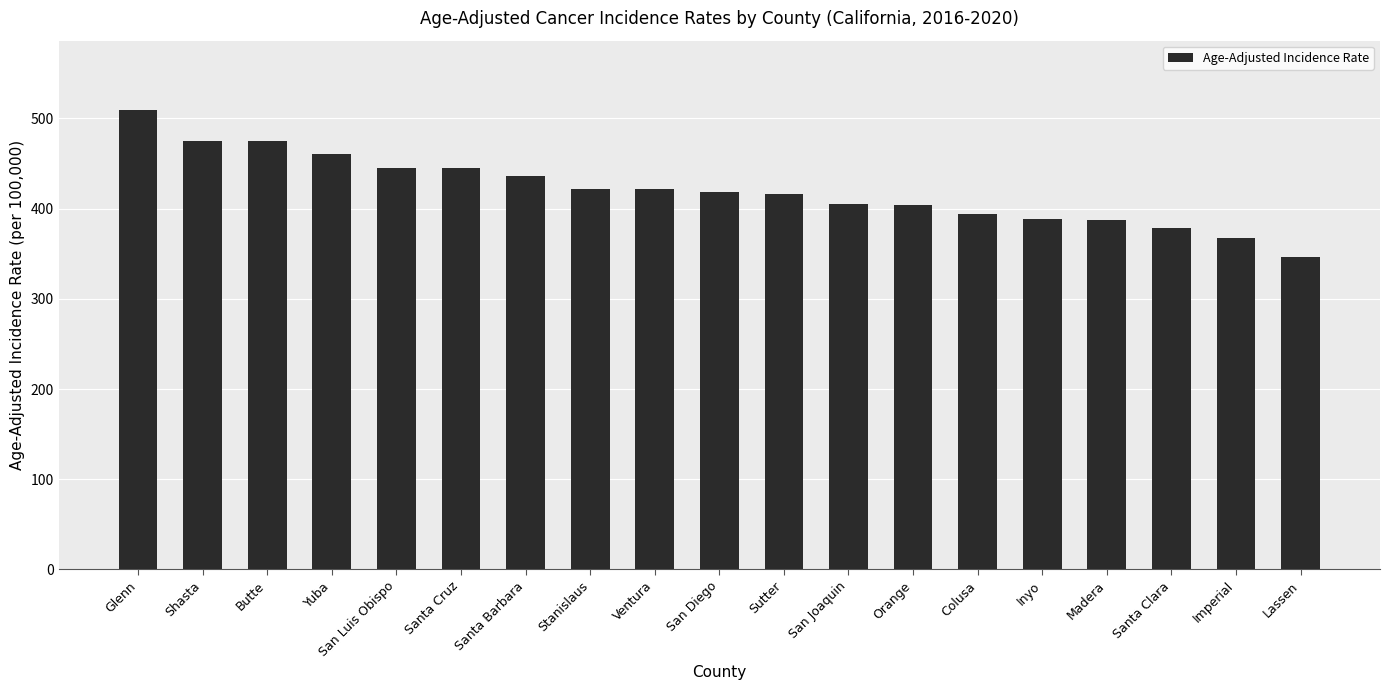

Is it true that the value at Colusa is 394.6?

True